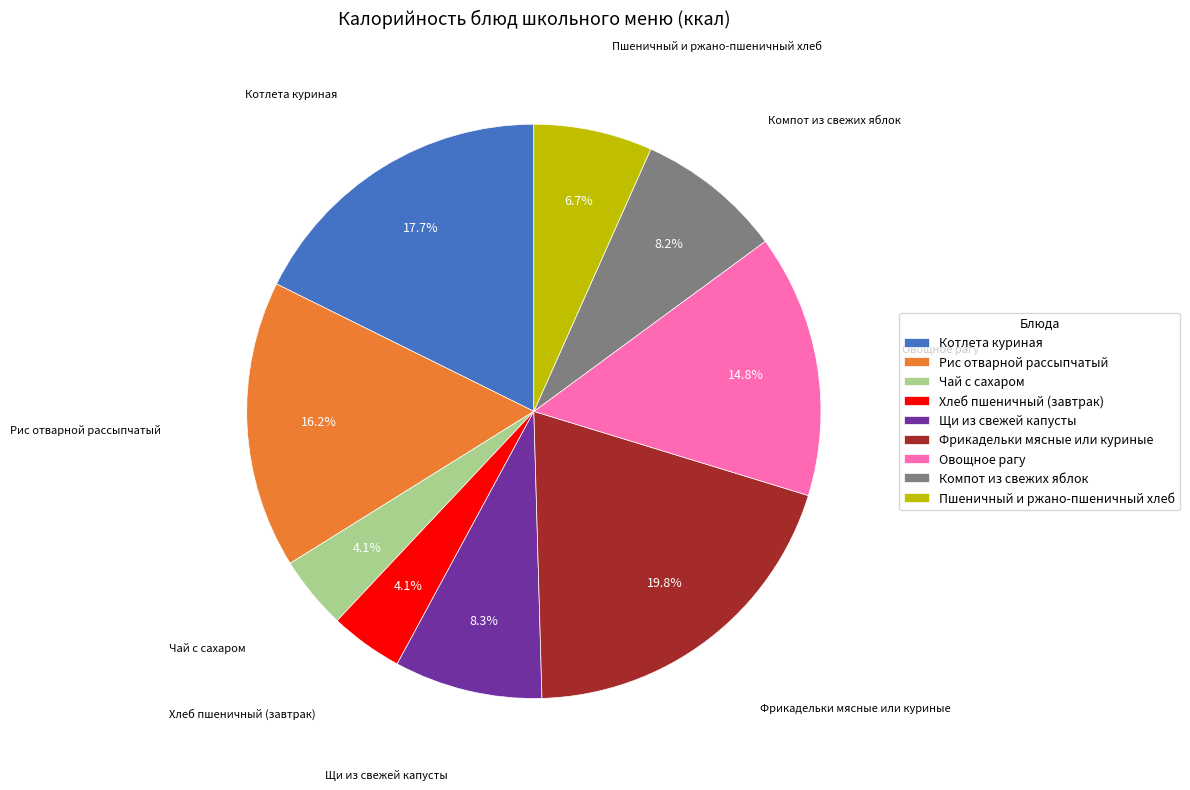

Approximately how many times larger is the value at Щи из свежей капусты compared to Чай с сахаром?

2.0